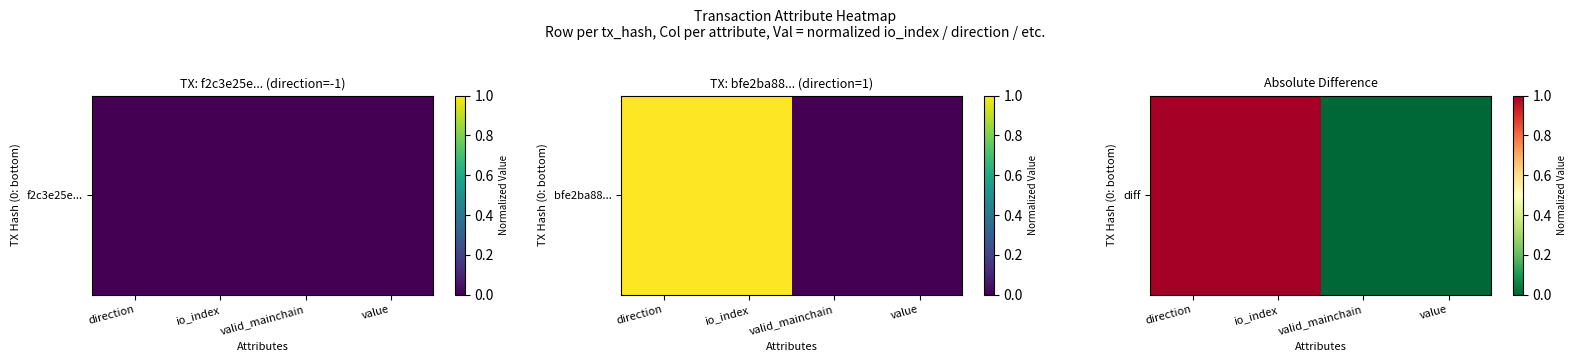

List the labels in order of value, smallest first.

valid_mainchain, value, direction, io_index